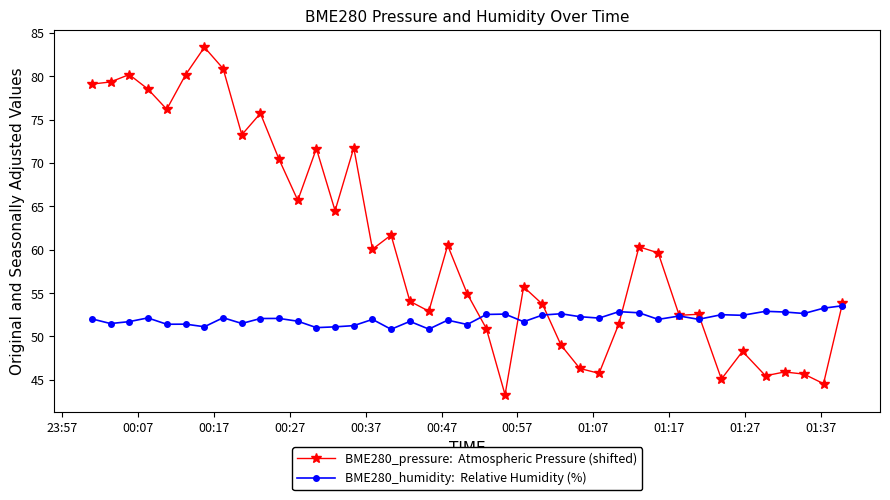

What is the greatest value displayed?

83.3